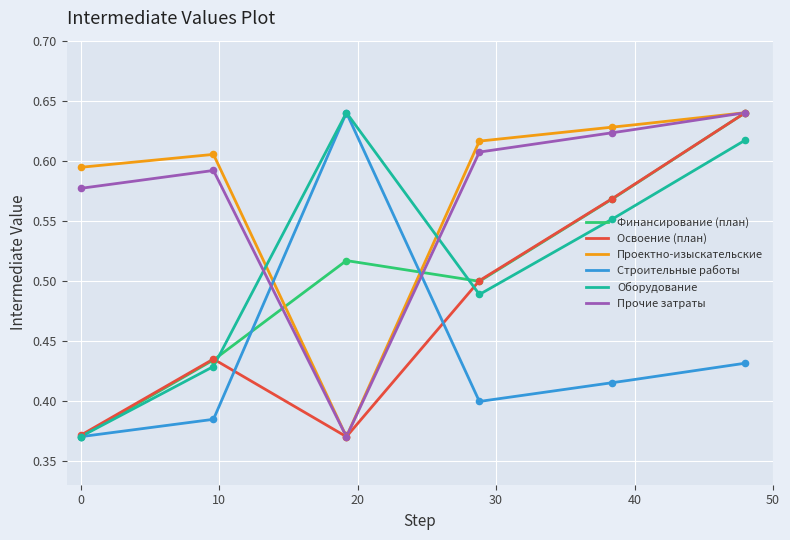

Which series reaches the minimum Y coordinate?

Финансирование (план)